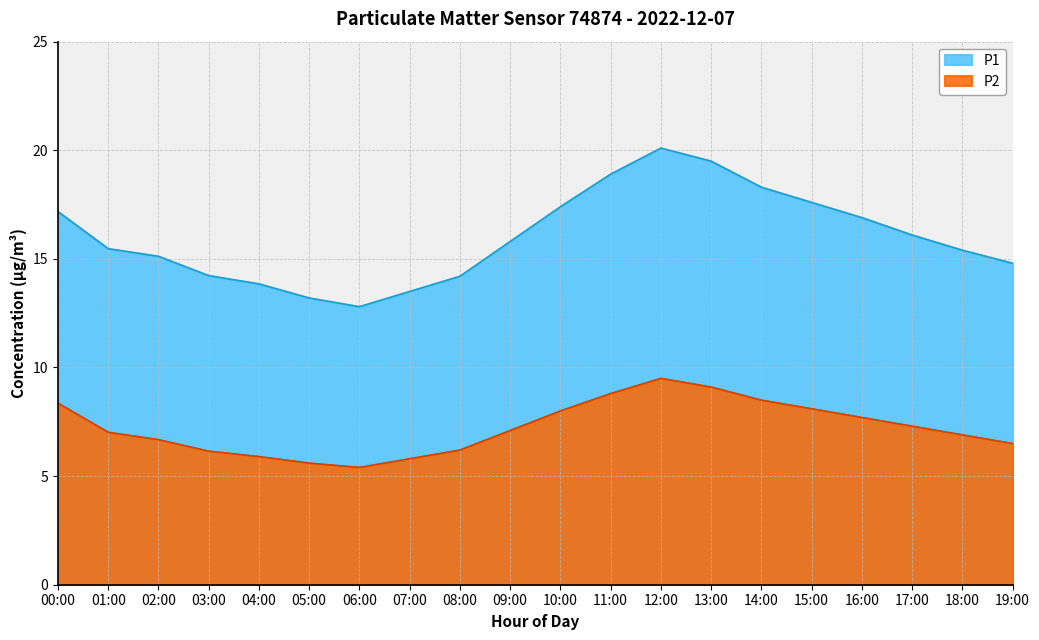

Does the chart display data point markers on the line(s)?

No